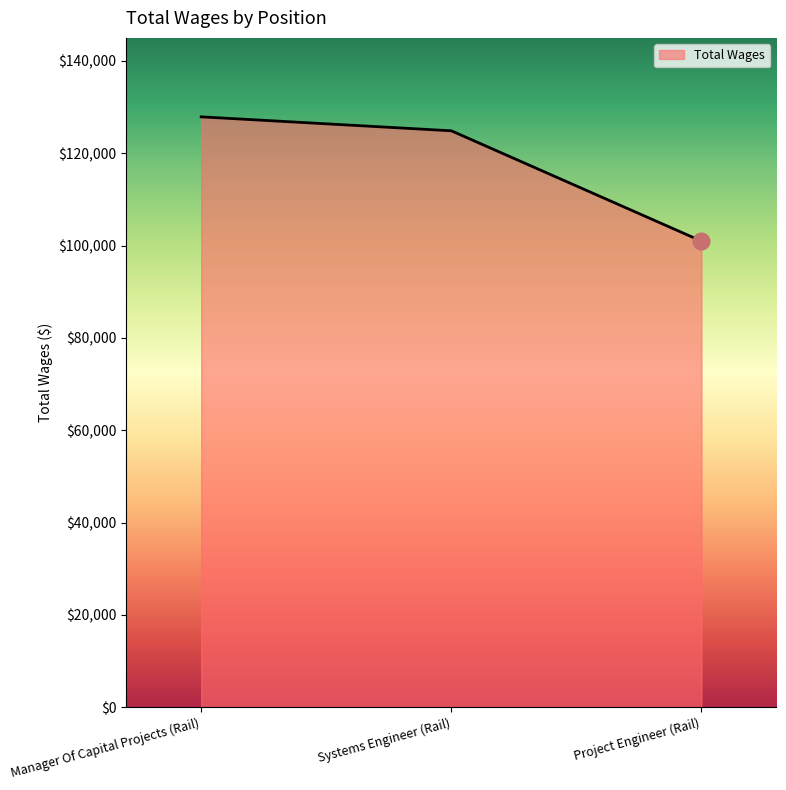

Count the values in the range 100970 to 127895.

3